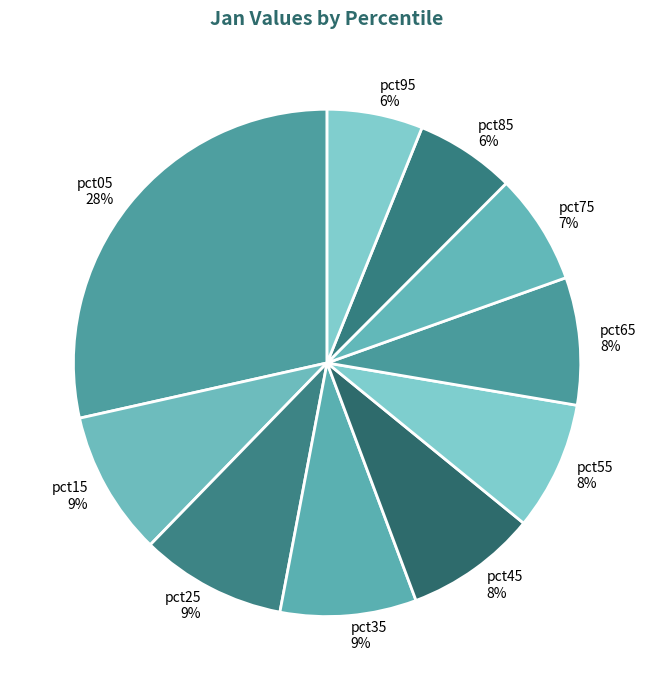

To the nearest percent, what is the average slice percentage?

10%